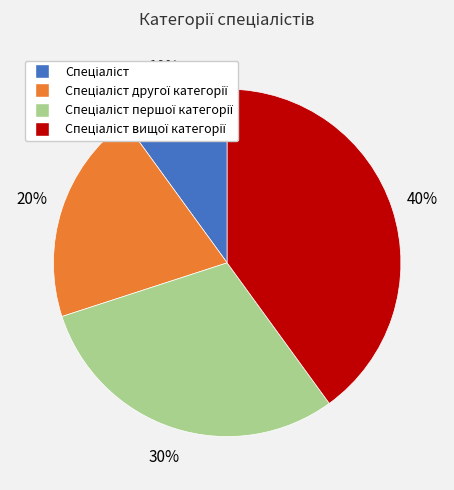

To the nearest percent, what is the difference between the largest and smallest slice percentages?

30%